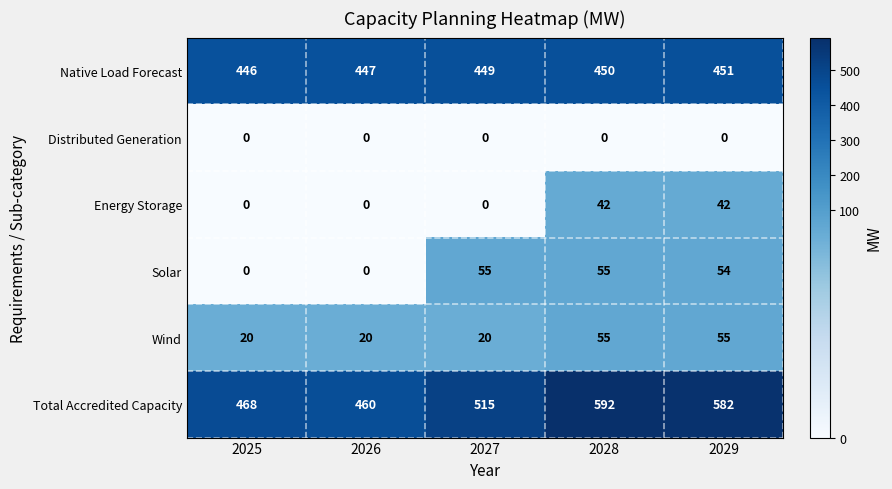

At which label does Solar first exceed 54?

2027